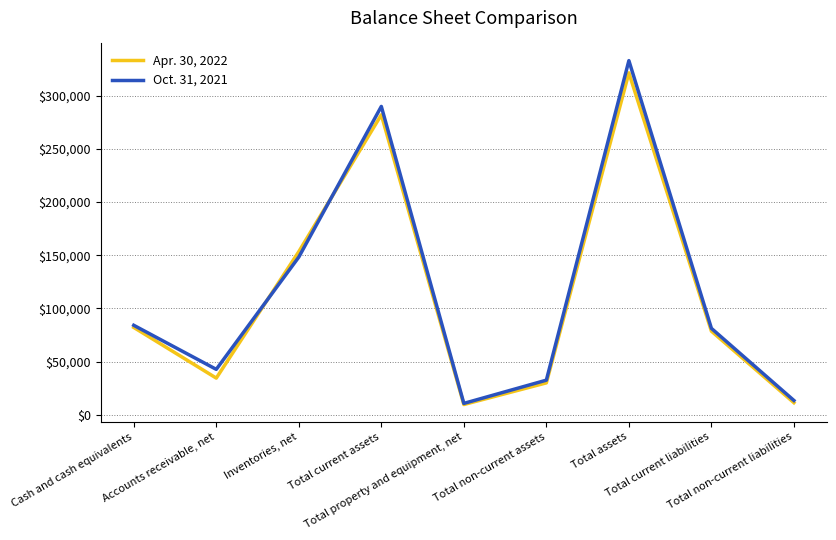

Rank the series by their average value, from lowest to highest.

Apr. 30, 2022, Oct. 31, 2021